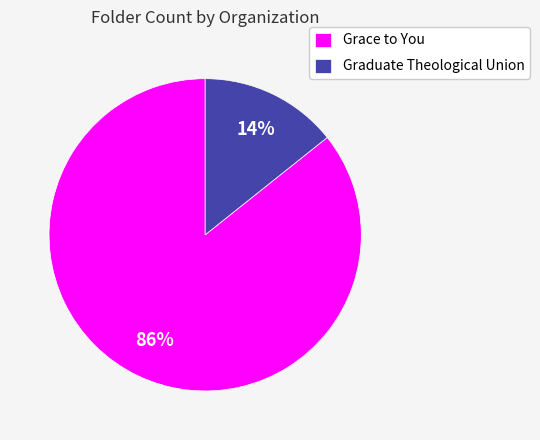

The Grace to You slice represents 86% of the pie. True or false?

True